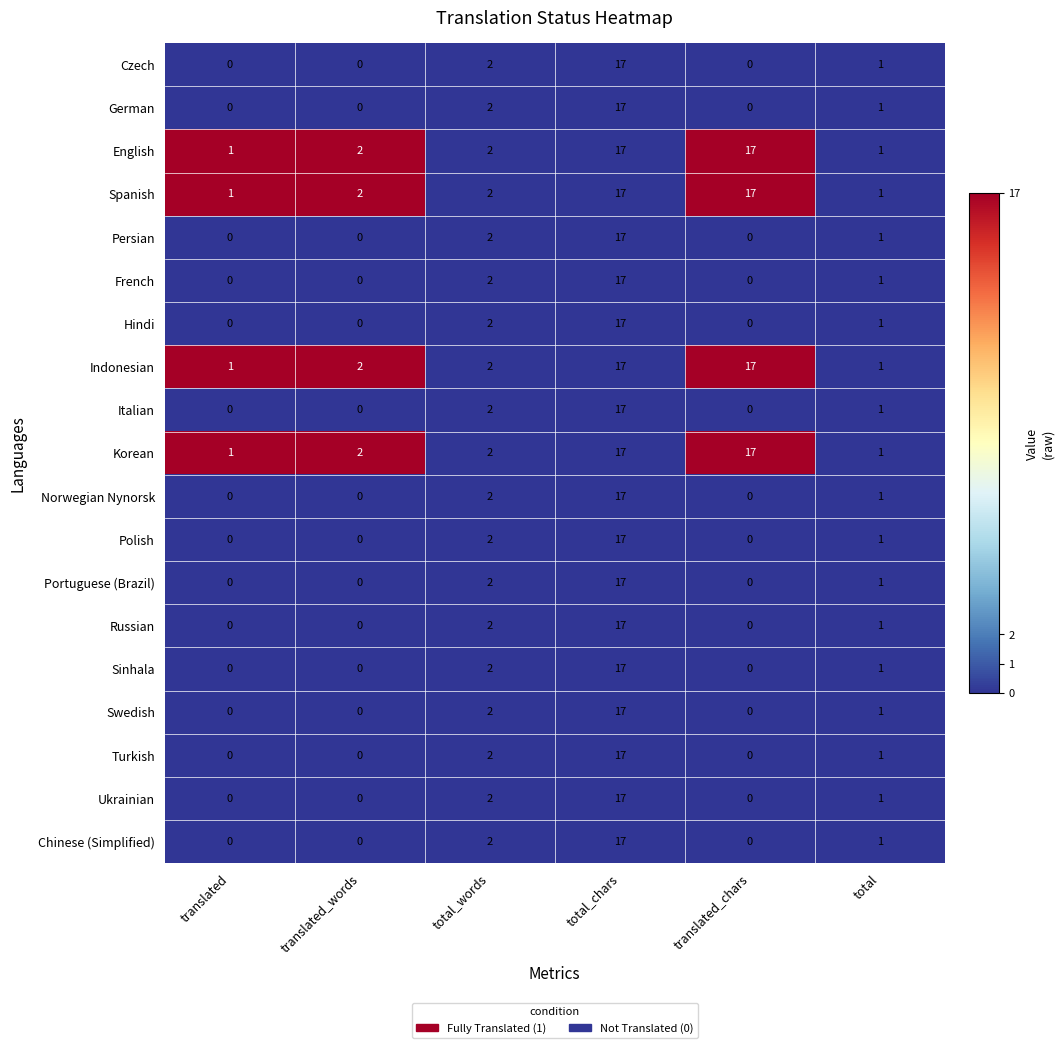

What is the average value of the Turkish series?

3